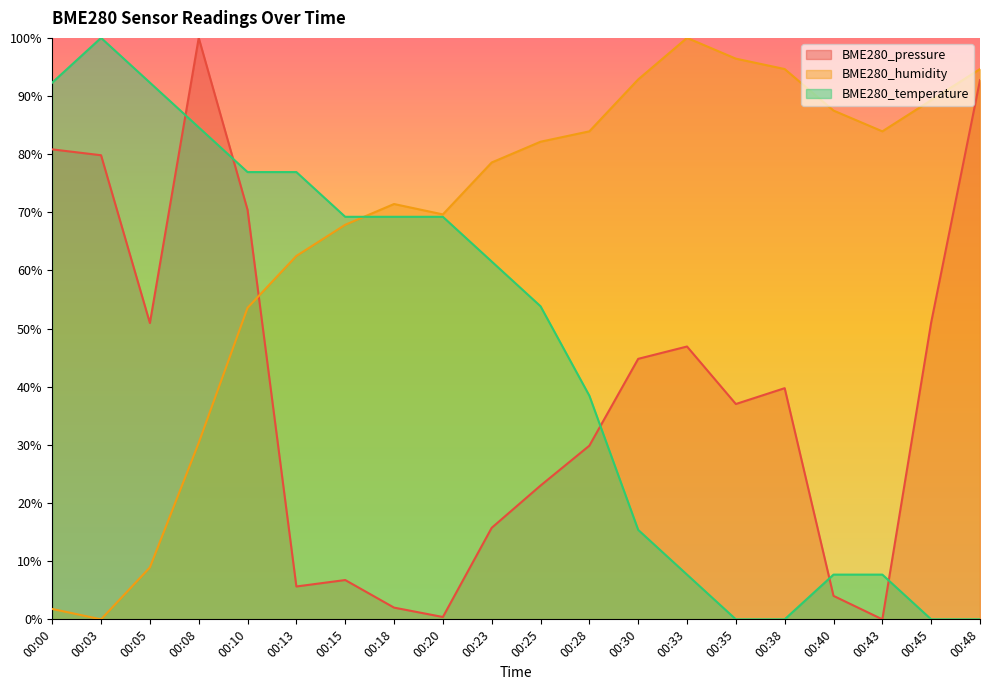

At how many categories does at least one series exceed 7?

20